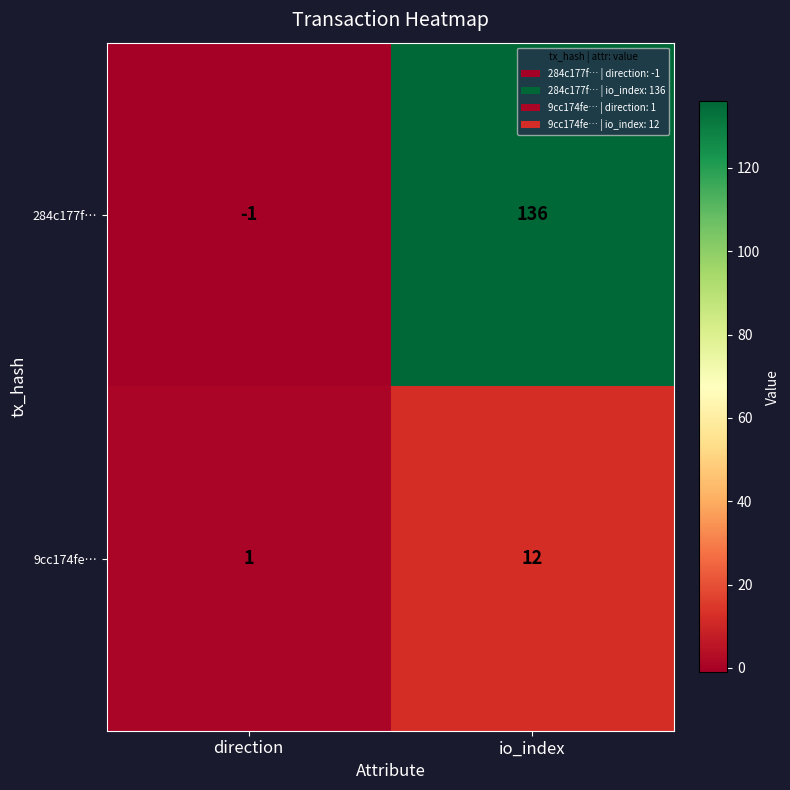

At which label is 284c177f… closest to 67?

direction